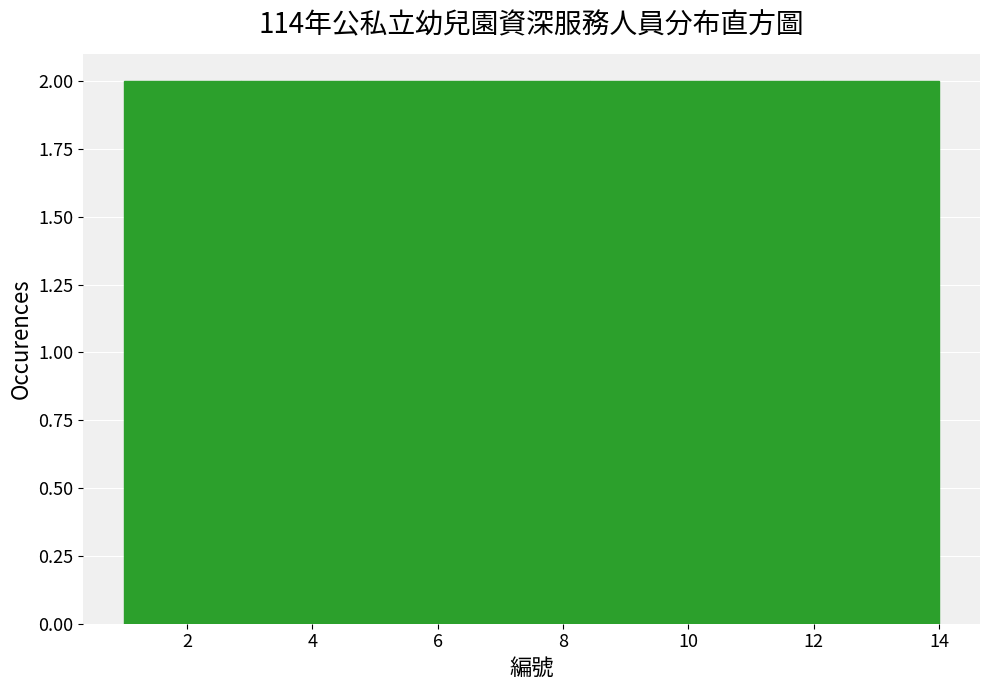

Reading left to right, transcribe this chart: for each bar, give the range it covers on the x-axis and its height. Neither the bar edges nor the heights are printed on the chart, so give them approximately, as read against the axes.

1.0 to 2.8: 2
2.8 to 4.8: 2
4.8 to 6.6: 2
6.6 to 8.4: 2
8.4 to 10.2: 2
10.2 to 12.2: 2
12.2 to 14.0: 2